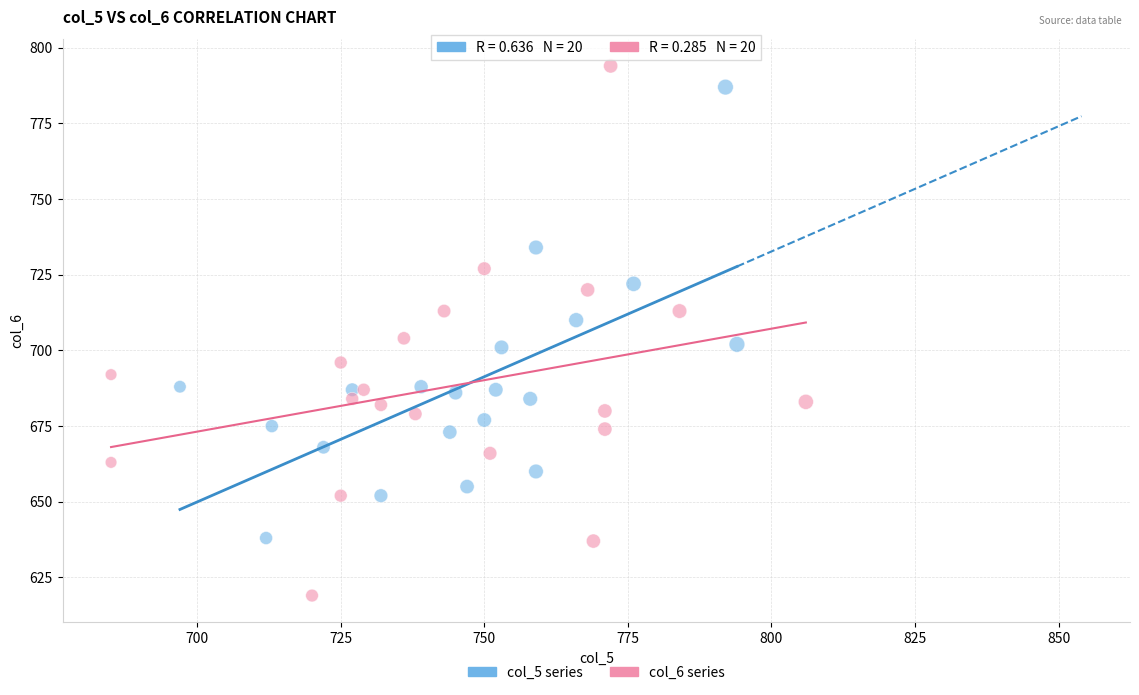

Which series has the widest spread of Y values?

col_6 series